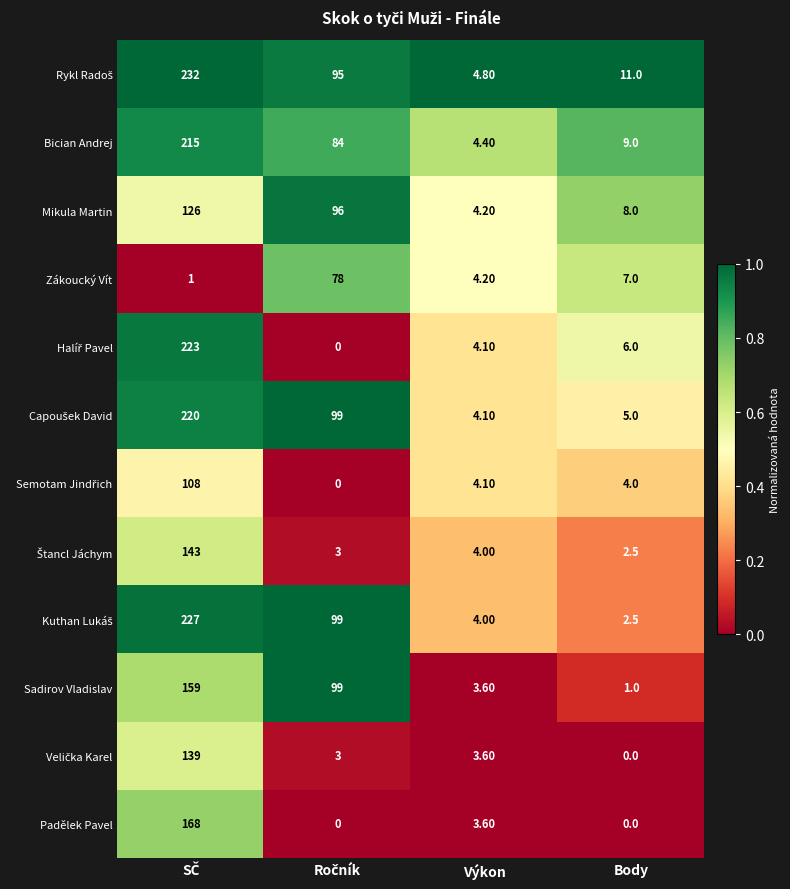

At how many categories does at least one series exceed 0?

4